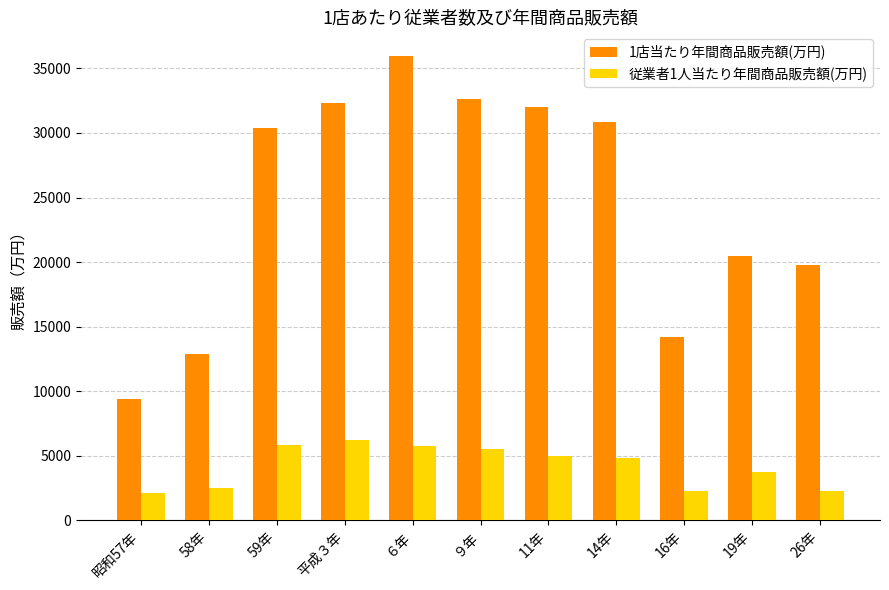

What is the label of the 11th bar from the right?

昭和57年